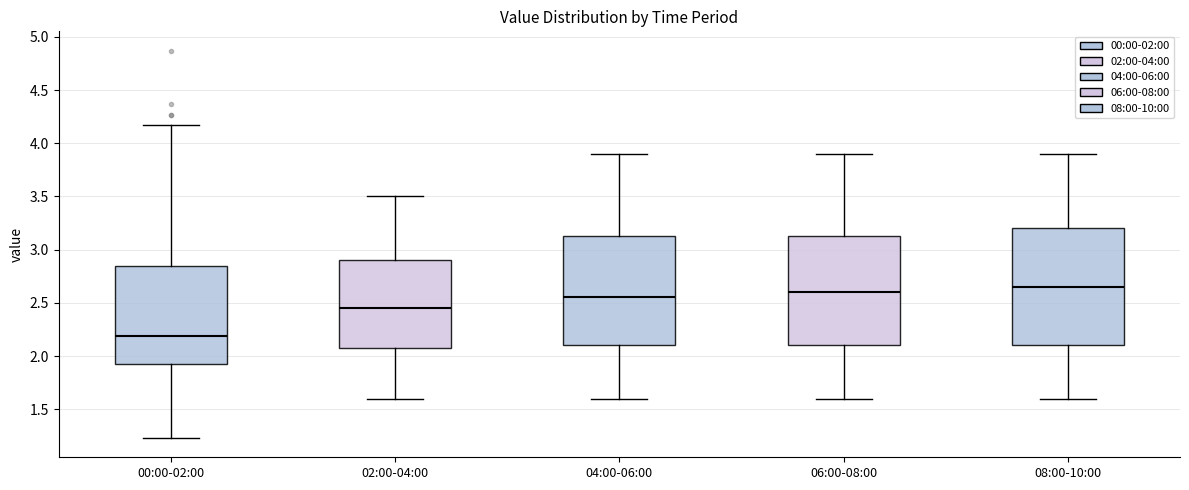

Where does the upper whisker of the box for 00:00-02:00 end on the y-axis? The values are not printed on the chart, so give them approximately, as read against the axis.

4.15